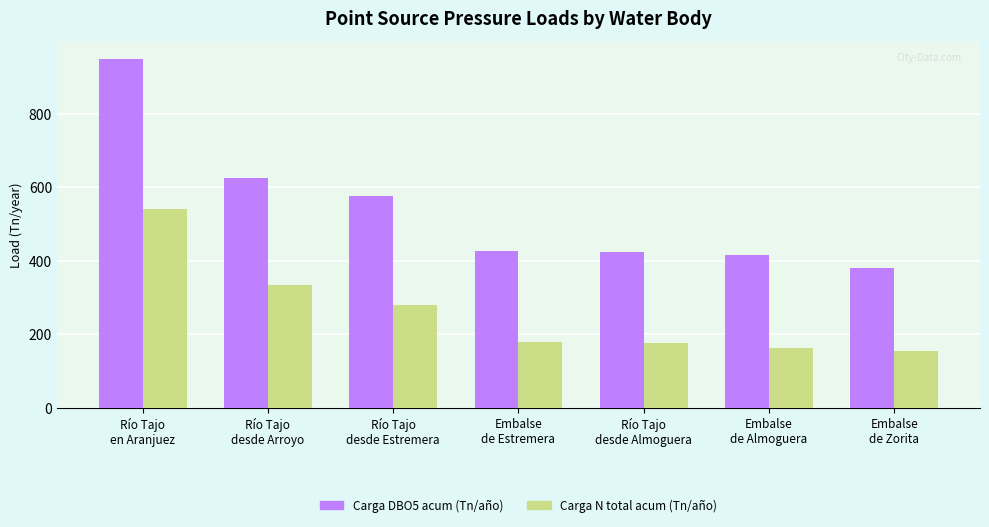

Rank the series at Río Tajo
en Aranjuez from highest to lowest value.

Carga DBO5 acum (Tn/año), Carga N total acum (Tn/año)